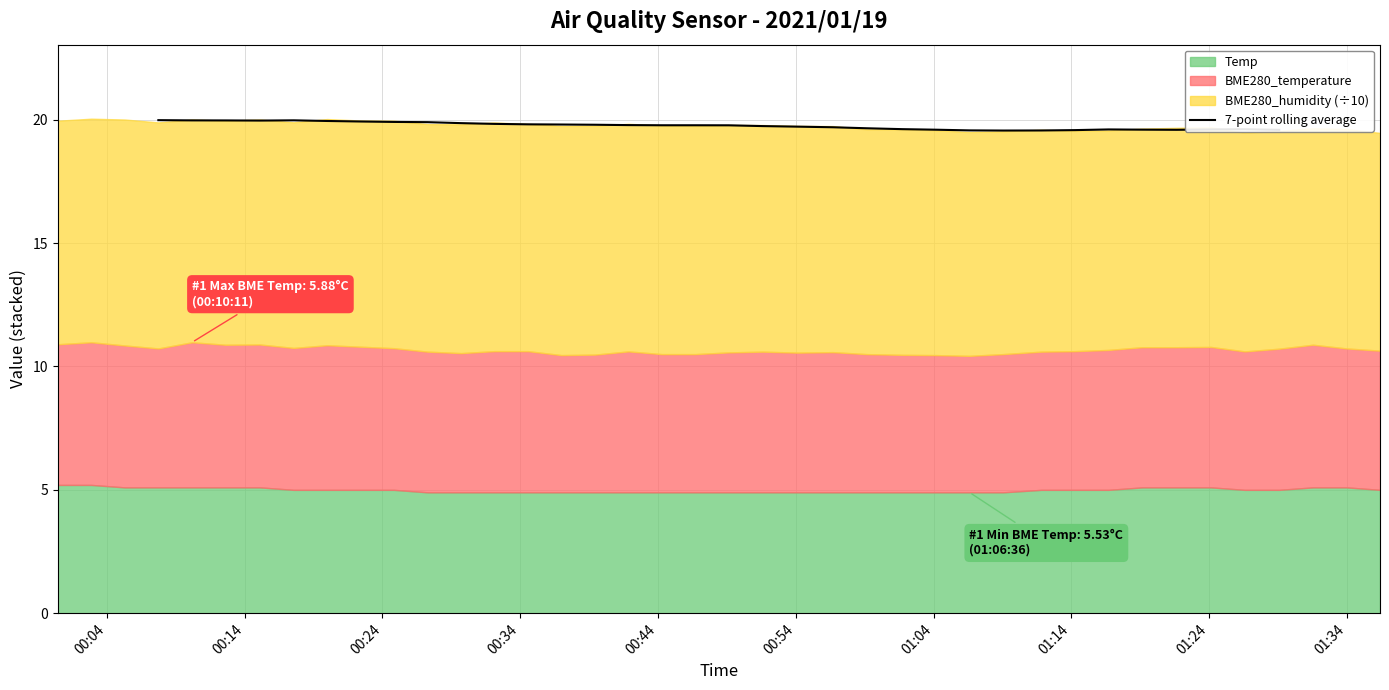

How many lines are shown in the chart?

1